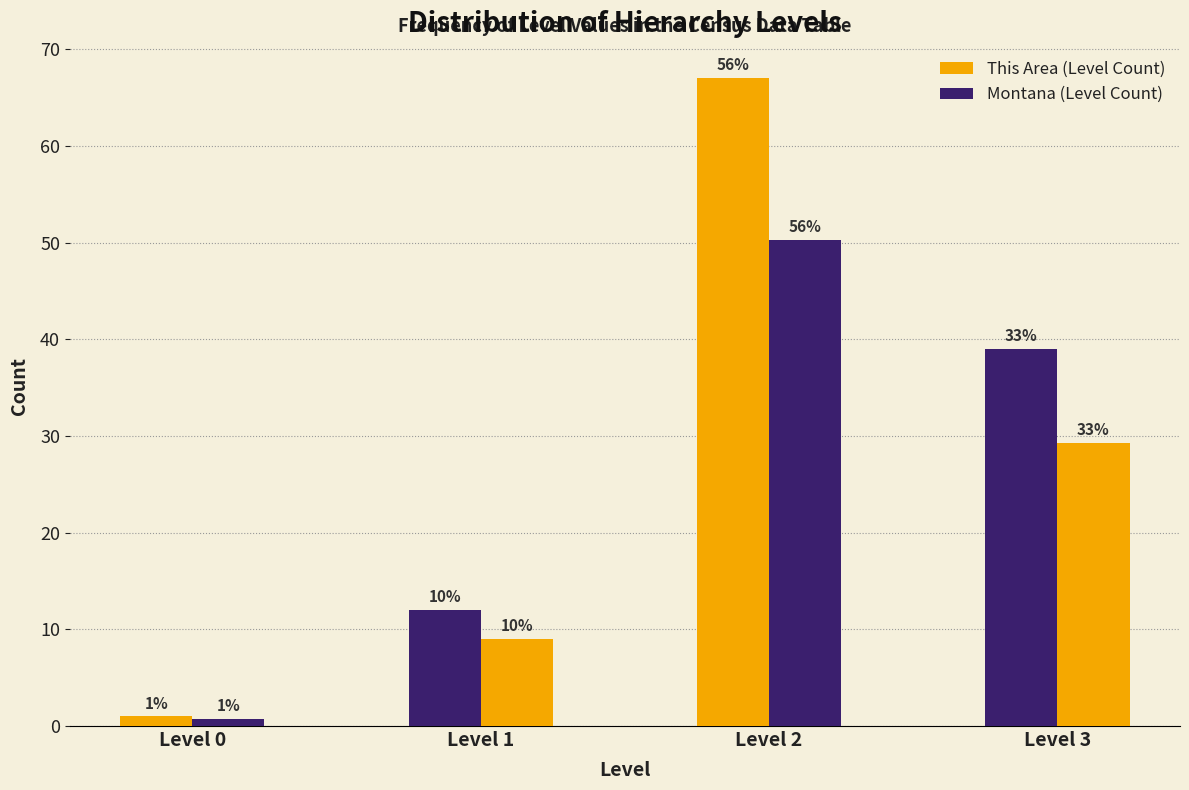

Are the bars horizontal?

No